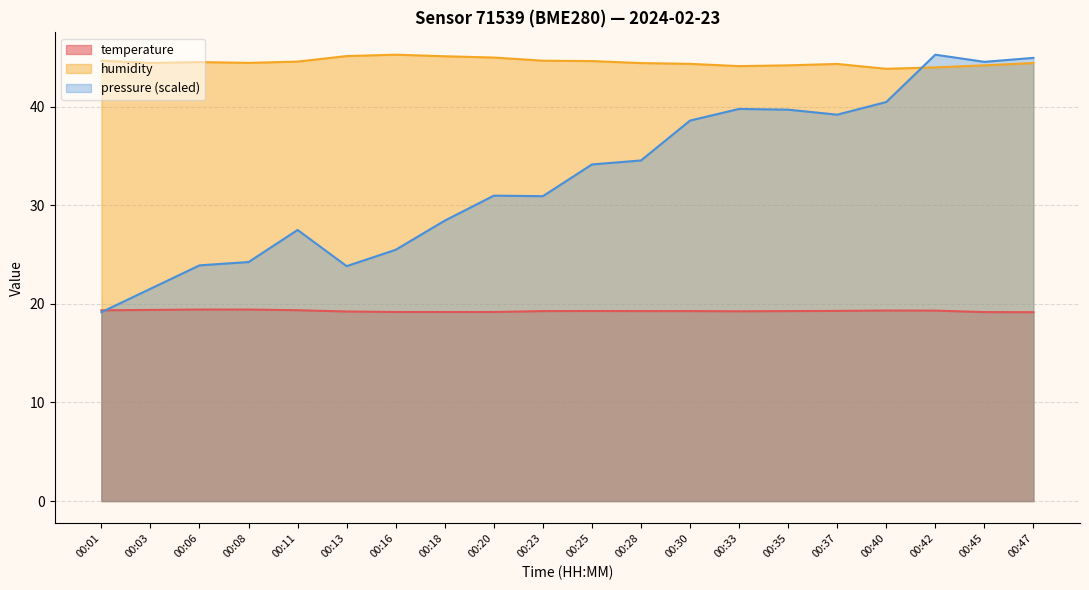

List the series in order of their overall mean, lowest first.

temperature, pressure (scaled), humidity